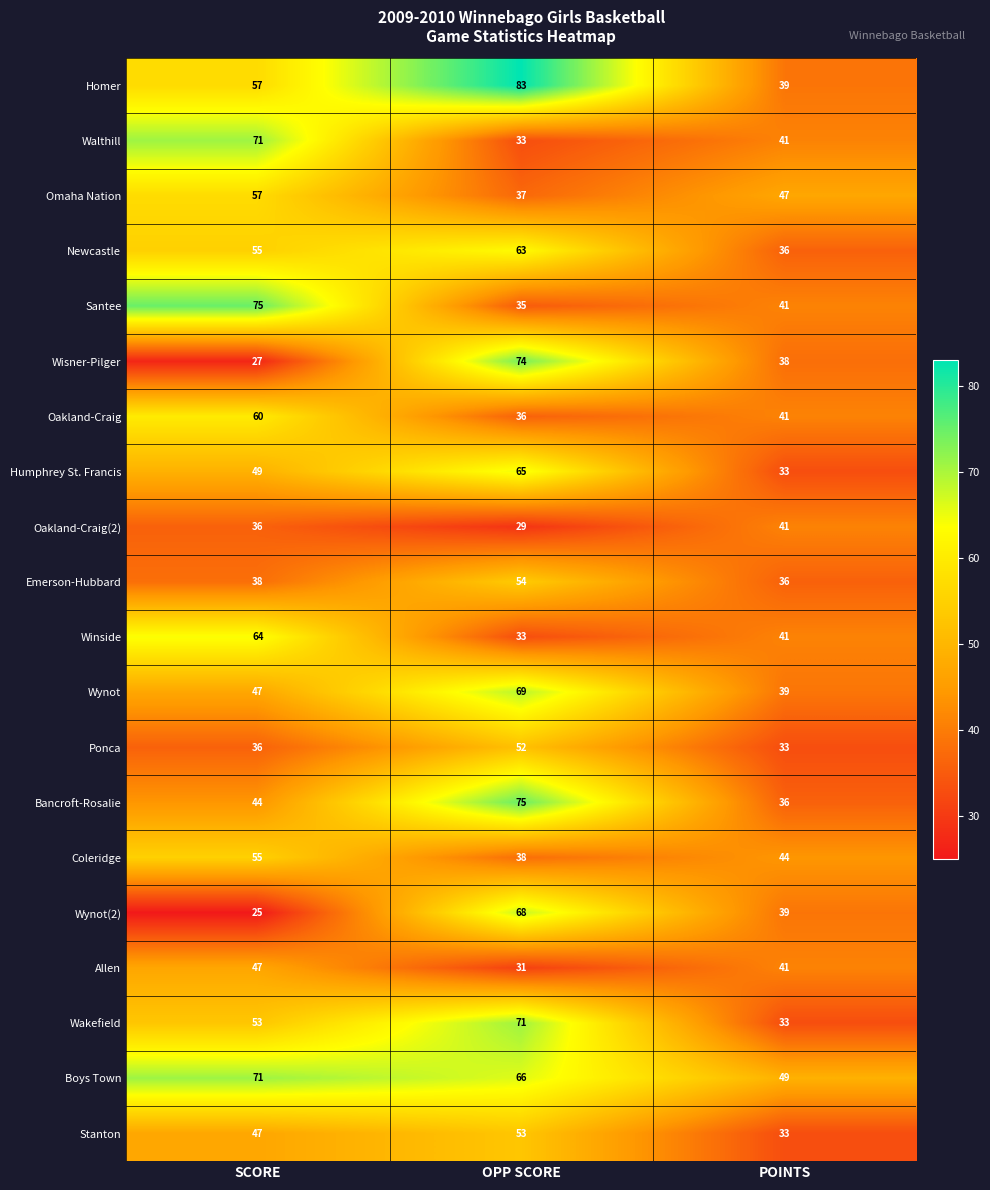

Rank the categories by Newcastle value from highest to lowest.

OPP SCORE, SCORE, POINTS